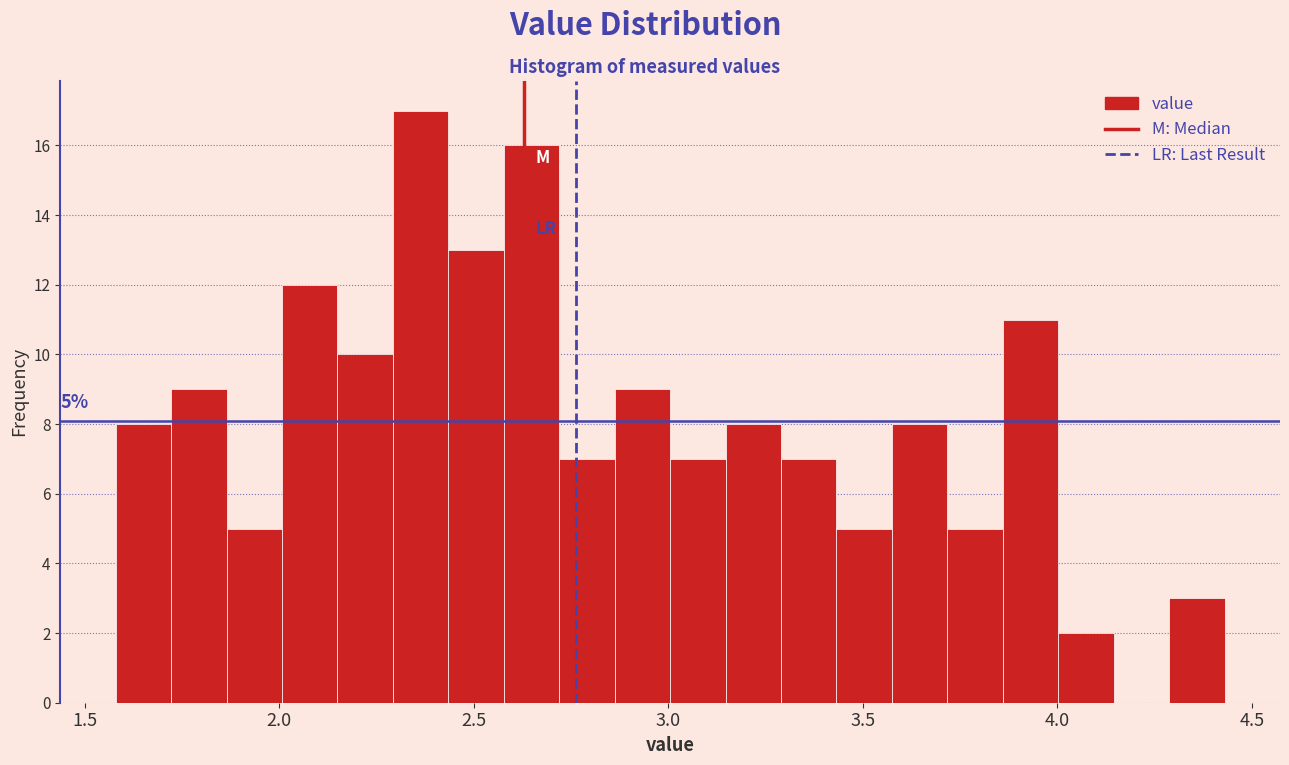

Around what value on the x-axis is the tallest bar? Give the approximate position of its centre, as read against the axis.

2.35